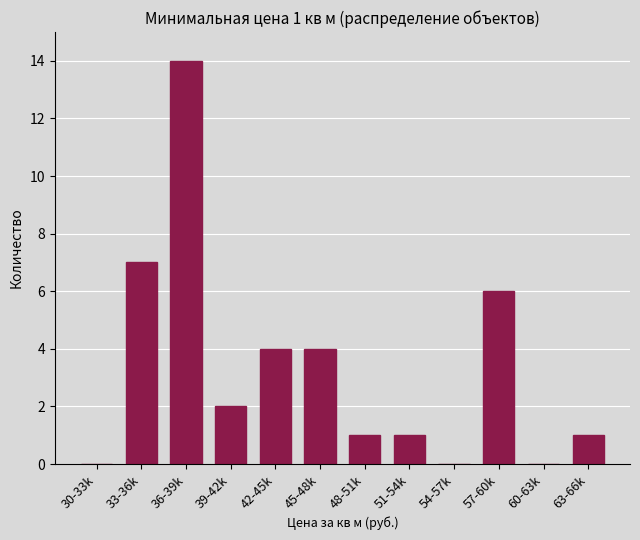

Reading right to left, list all the values displayed in this chart.

63-66k=1	60-63k=0	57-60k=6	54-57k=0	51-54k=1	48-51k=1	45-48k=4	42-45k=4	39-42k=2	36-39k=14	33-36k=7	30-33k=0